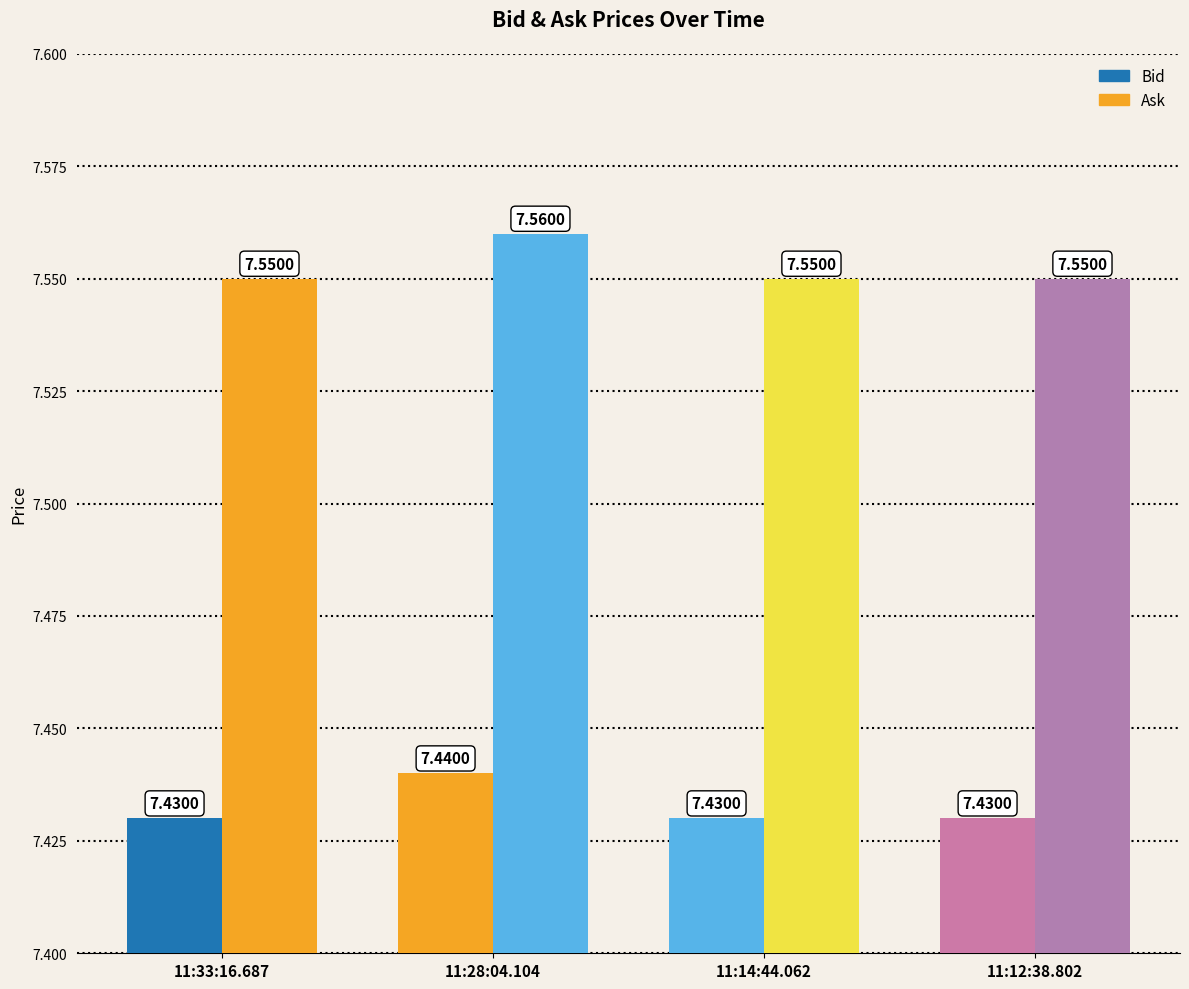

Where is Ask nearest to the value 7?

11:33:16.687